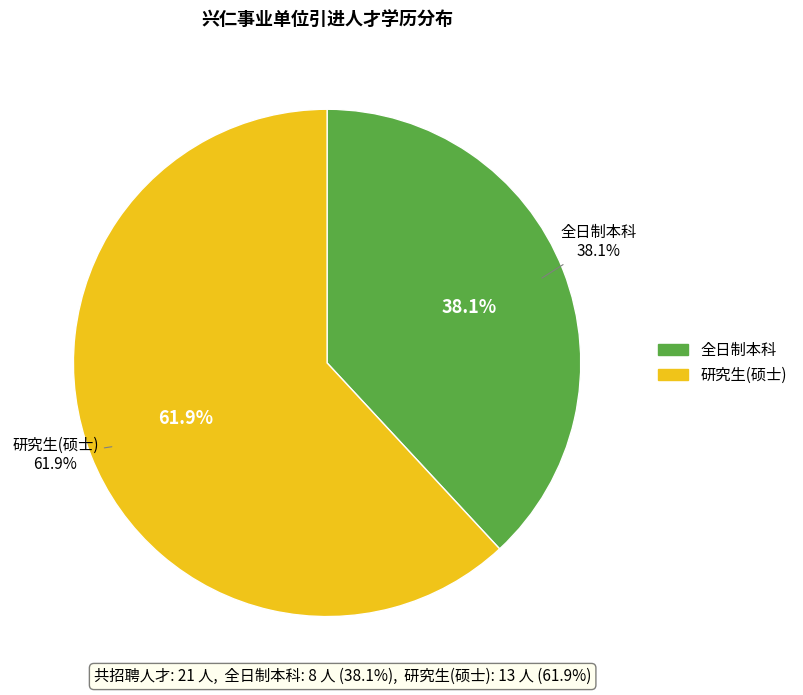

What percentage is the 全日制本科 slice, to the nearest percent?

38%